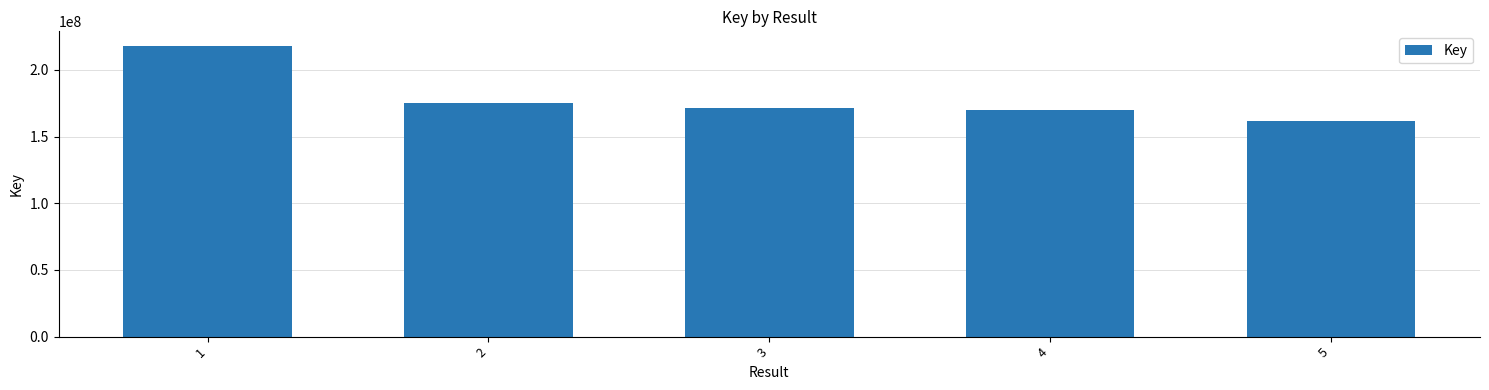

What is the value of the 2nd bar from the left?

175141123